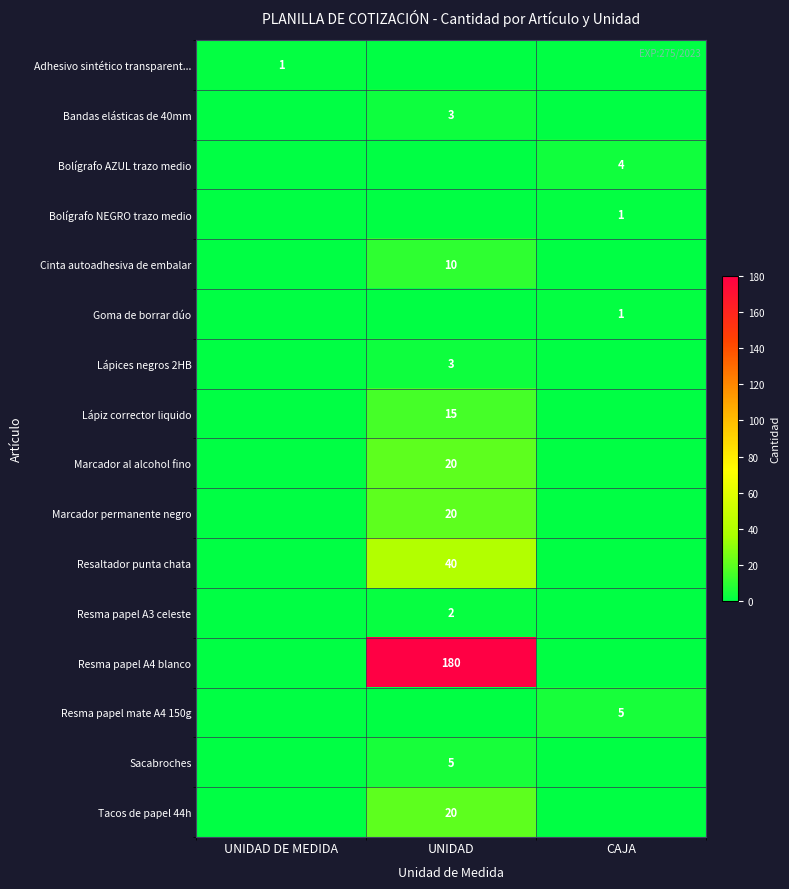

Which category has the lowest value across all series?

UNIDAD